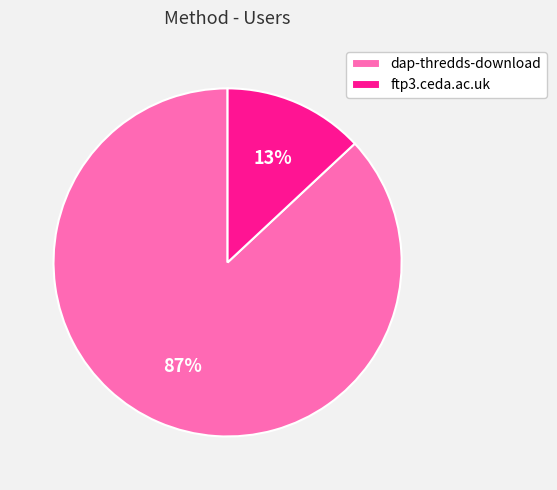

Is the sum of dap-thredds-download and ftp3.ceda.ac.uk greater than half?

Yes